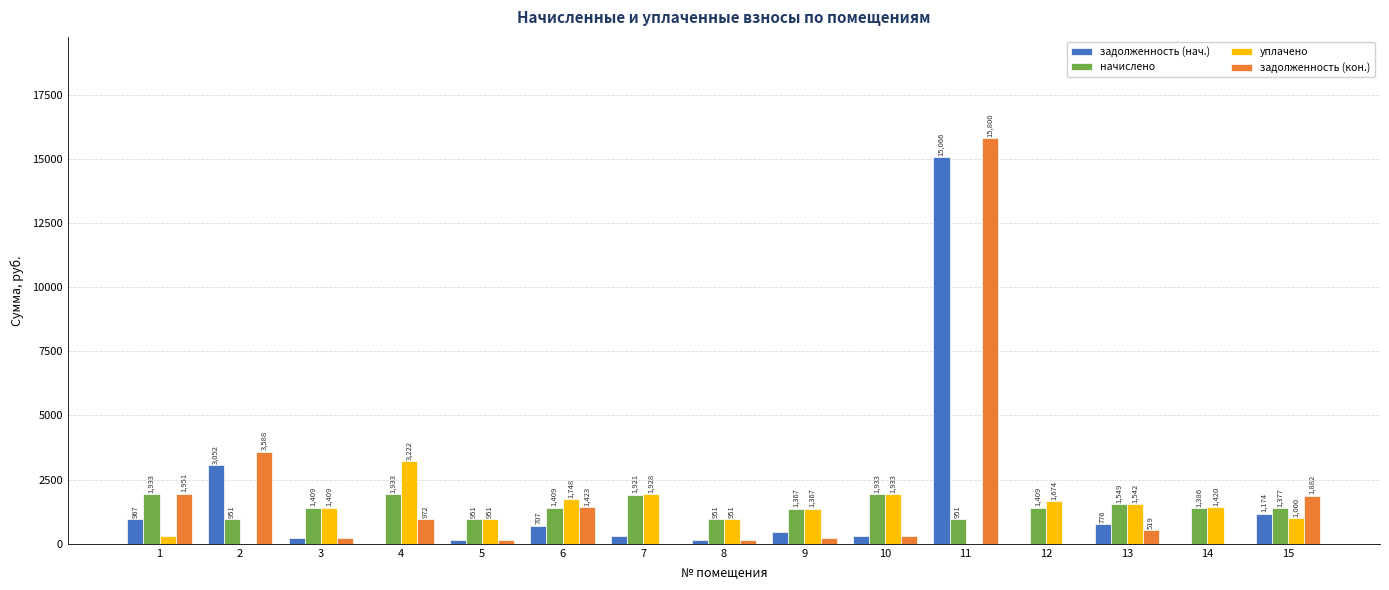

What is the highest value of the задолженность (нач.) series?

15065.8